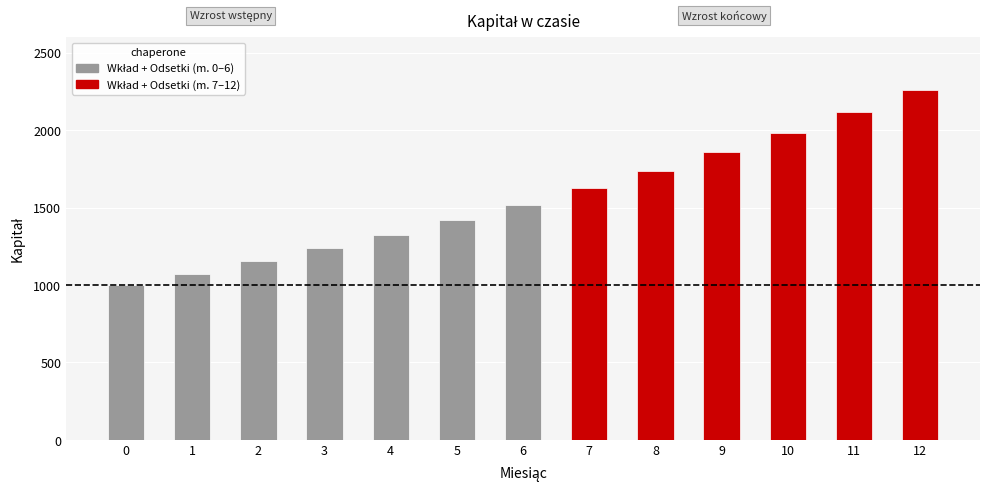

Count the number of data series in this chart.

1